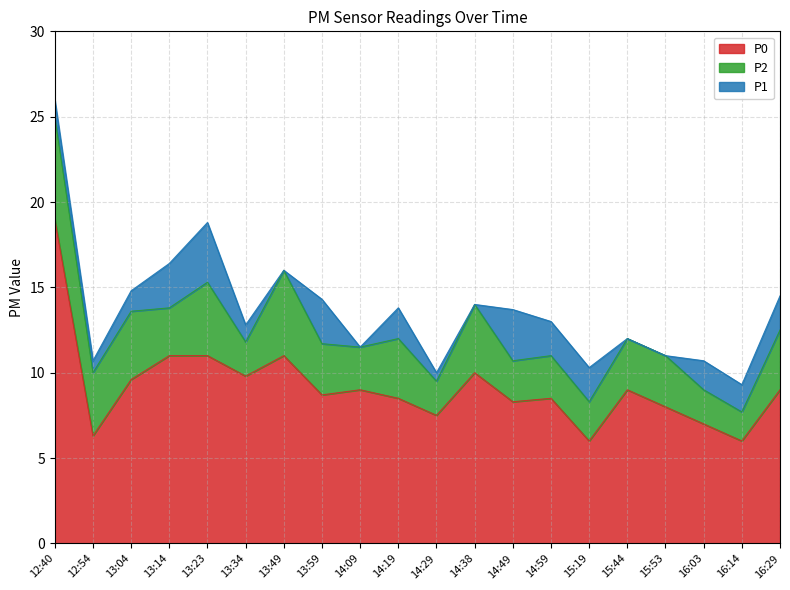

What is the total value across all series at 13:23?

18.8